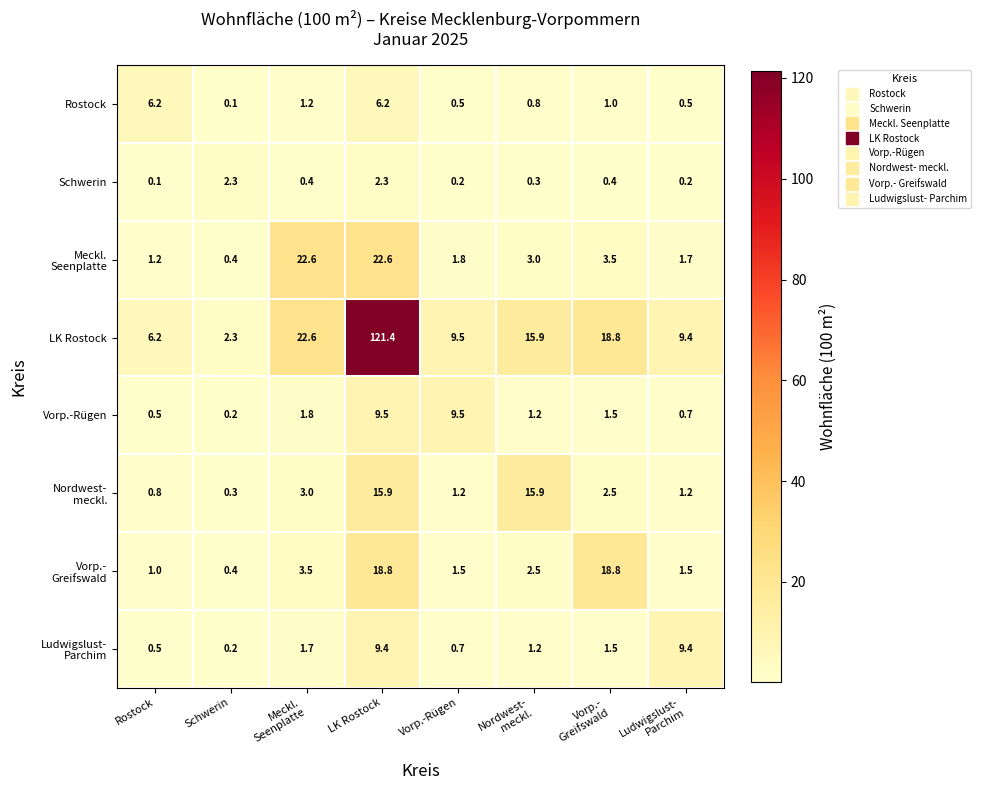

What is the difference between the highest and lowest values at Vorp.-Rügen?

9.3